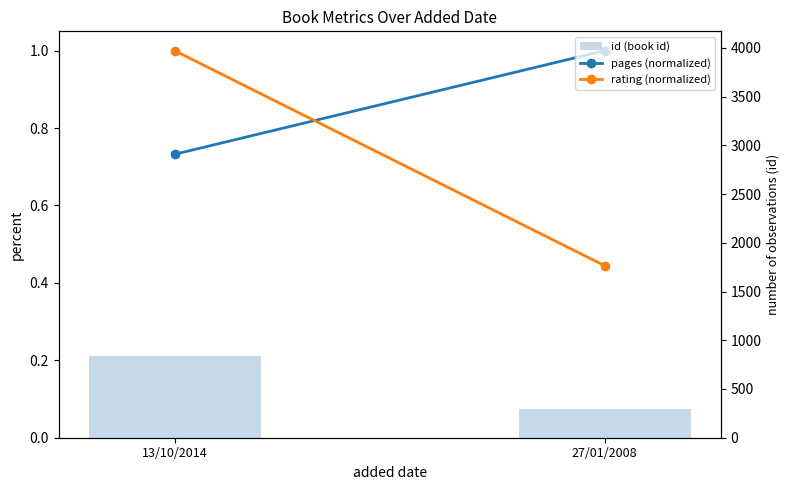

Which series has the largest range (max minus min)?

id (book id)